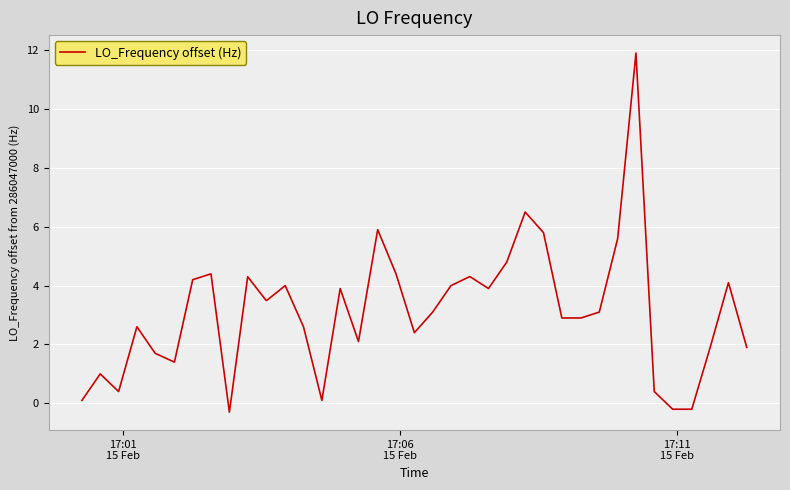

What is the average value?

3.1